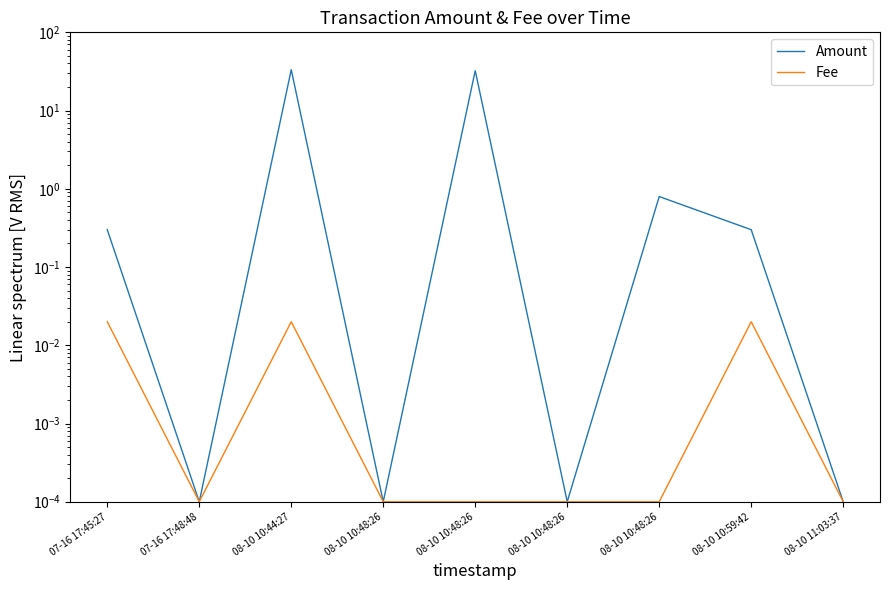

Which series changed the most between 08-10 10:48:26 and 08-10 10:59:42?

Amount